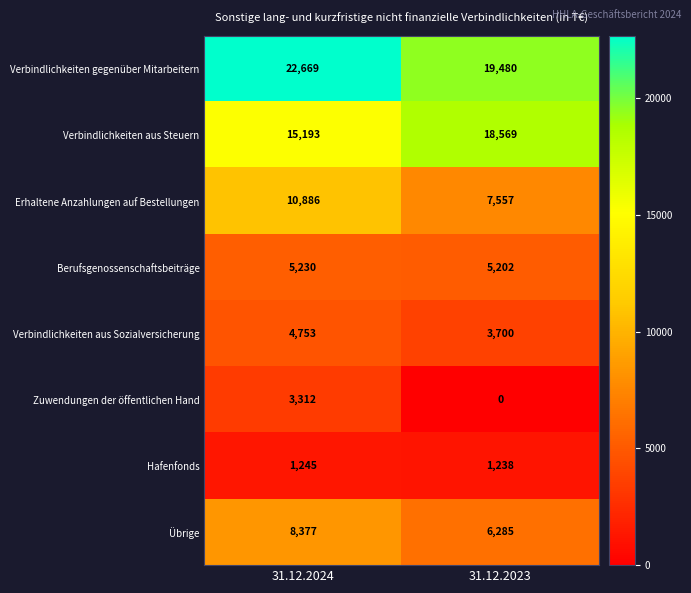

How many positive values does the Zuwendungen der öffentlichen Hand series have?

1